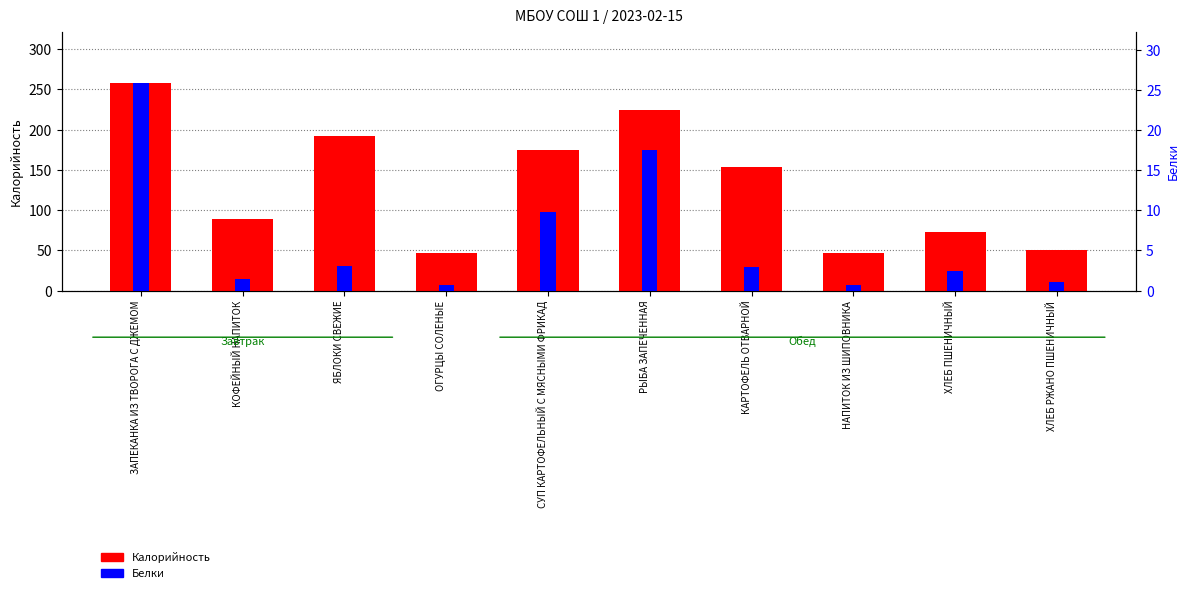

What are all the series names shown in the legend?

Калорийность, Белки